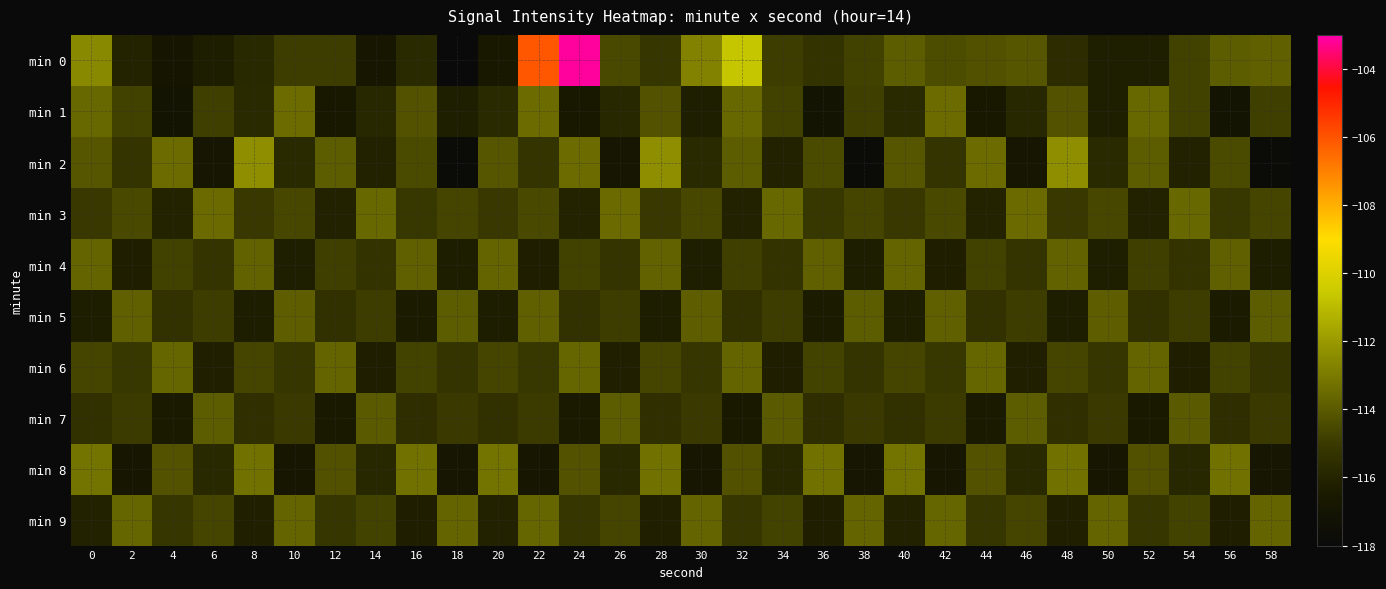

Reading left to right, what are all the values shown in this chart?

min 0: 0=-112.5	2=-116.0	4=-116.9	6=-116.4	8=-115.8	10=-114.8	12=-114.9	14=-116.7	16=-115.7	18=-118.0	20=-116.6	22=-106.1	24=-103.1	26=-114.5	28=-115.1	30=-112.7	32=-110.7	34=-114.9	36=-115.3	38=-114.7	40=-113.9	42=-114.4	44=-114.3	46=-114.1	48=-115.6	50=-116.3	52=-116.3	54=-114.7	56=-113.9	58=-113.8
min 1: 0=-113.6	2=-114.7	4=-117.0	6=-114.8	8=-115.7	10=-113.4	12=-116.6	14=-115.8	16=-114.2	18=-116.3	20=-115.7	22=-113.4	24=-116.6	26=-115.8	28=-114.2	30=-116.3	32=-113.6	34=-114.7	36=-117.0	38=-114.8	40=-115.7	42=-113.4	44=-116.6	46=-115.8	48=-114.2	50=-116.3	52=-113.6	54=-114.7	56=-117.0	58=-114.8
min 2: 0=-114.1	2=-115.2	4=-113.5	6=-116.8	8=-112.3	10=-115.7	12=-113.9	14=-116.1	16=-114.5	18=-117.8	20=-114.1	22=-115.2	24=-113.5	26=-116.8	28=-112.3	30=-115.7	32=-113.9	34=-116.1	36=-114.5	38=-117.8	40=-114.1	42=-115.2	44=-113.5	46=-116.8	48=-112.3	50=-115.7	52=-113.9	54=-116.1	56=-114.5	58=-117.8
min 3: 0=-115.0	2=-114.5	4=-116.0	6=-113.5	8=-115.1	10=-114.6	12=-116.1	14=-113.6	16=-115.1	18=-114.6	20=-115.0	22=-114.5	24=-116.0	26=-113.5	28=-115.1	30=-114.6	32=-116.1	34=-113.6	36=-115.1	38=-114.6	40=-115.0	42=-114.5	44=-116.0	46=-113.5	48=-115.1	50=-114.6	52=-116.1	54=-113.6	56=-115.1	58=-114.6
min 4: 0=-113.7	2=-116.2	4=-114.7	6=-115.2	8=-113.8	10=-116.3	12=-114.8	14=-115.3	16=-113.8	18=-116.3	20=-113.7	22=-116.2	24=-114.7	26=-115.2	28=-113.8	30=-116.3	32=-114.8	34=-115.3	36=-113.8	38=-116.3	40=-113.7	42=-116.2	44=-114.7	46=-115.2	48=-113.8	50=-116.3	52=-114.8	54=-115.3	56=-113.8	58=-116.3
min 5: 0=-116.3	2=-113.8	4=-115.3	6=-114.8	8=-116.4	10=-113.9	12=-115.4	14=-114.9	16=-116.4	18=-113.9	20=-116.3	22=-113.8	24=-115.3	26=-114.8	28=-116.4	30=-113.9	32=-115.4	34=-114.9	36=-116.4	38=-113.9	40=-116.3	42=-113.8	44=-115.3	46=-114.8	48=-116.4	50=-113.9	52=-115.4	54=-114.9	56=-116.4	58=-113.9
min 6: 0=-114.6	2=-115.1	4=-113.6	6=-116.1	8=-114.7	10=-115.2	12=-113.7	14=-116.2	16=-114.7	18=-115.2	20=-114.6	22=-115.1	24=-113.6	26=-116.1	28=-114.7	30=-115.2	32=-113.7	34=-116.2	36=-114.7	38=-115.2	40=-114.6	42=-115.1	44=-113.6	46=-116.1	48=-114.7	50=-115.2	52=-113.7	54=-116.2	56=-114.7	58=-115.2
min 7: 0=-115.4	2=-114.9	4=-116.4	6=-113.9	8=-115.5	10=-115.0	12=-116.5	14=-114.0	16=-115.5	18=-115.0	20=-115.4	22=-114.9	24=-116.4	26=-113.9	28=-115.5	30=-115.0	32=-116.5	34=-114.0	36=-115.5	38=-115.0	40=-115.4	42=-114.9	44=-116.4	46=-113.9	48=-115.5	50=-115.0	52=-116.5	54=-114.0	56=-115.5	58=-115.0
min 8: 0=-113.2	2=-116.7	4=-114.2	6=-115.7	8=-113.3	10=-116.8	12=-114.3	14=-115.8	16=-113.3	18=-116.8	20=-113.2	22=-116.7	24=-114.2	26=-115.7	28=-113.3	30=-116.8	32=-114.3	34=-115.8	36=-113.3	38=-116.8	40=-113.2	42=-116.7	44=-114.2	46=-115.7	48=-113.3	50=-116.8	52=-114.3	54=-115.8	56=-113.3	58=-116.8
min 9: 0=-116.1	2=-113.6	4=-115.1	6=-114.6	8=-116.2	10=-113.7	12=-115.2	14=-114.7	16=-116.2	18=-113.7	20=-116.1	22=-113.6	24=-115.1	26=-114.6	28=-116.2	30=-113.7	32=-115.2	34=-114.7	36=-116.2	38=-113.7	40=-116.1	42=-113.6	44=-115.1	46=-114.6	48=-116.2	50=-113.7	52=-115.2	54=-114.7	56=-116.2	58=-113.7